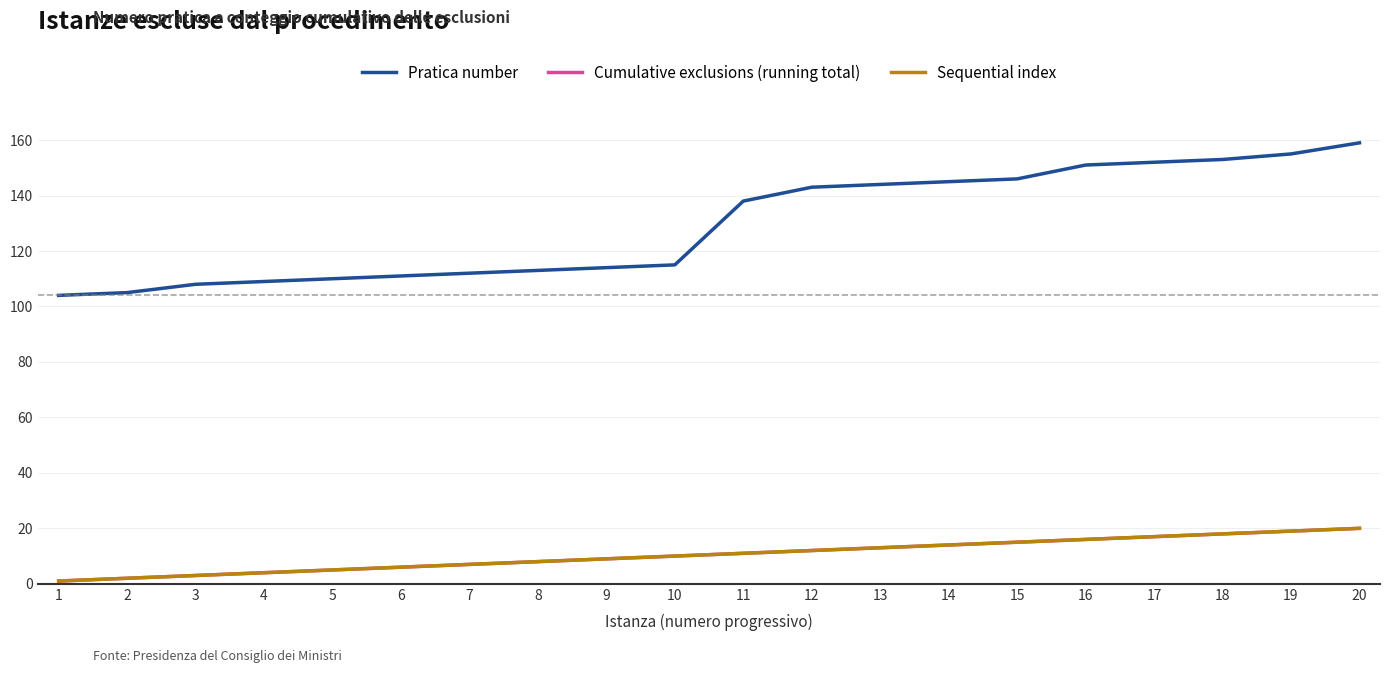

True or false: Sequential index has a value of 19 at 11.

False